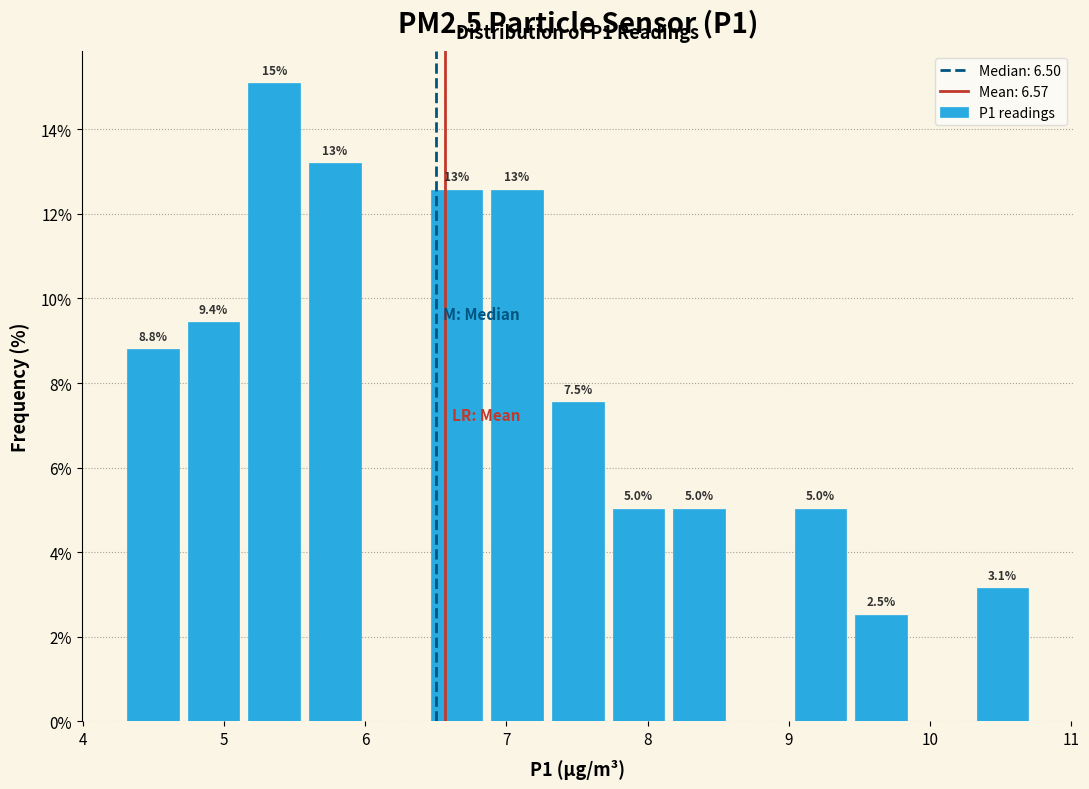

Which range on the x-axis has the tallest bar?

5.14 to 5.57